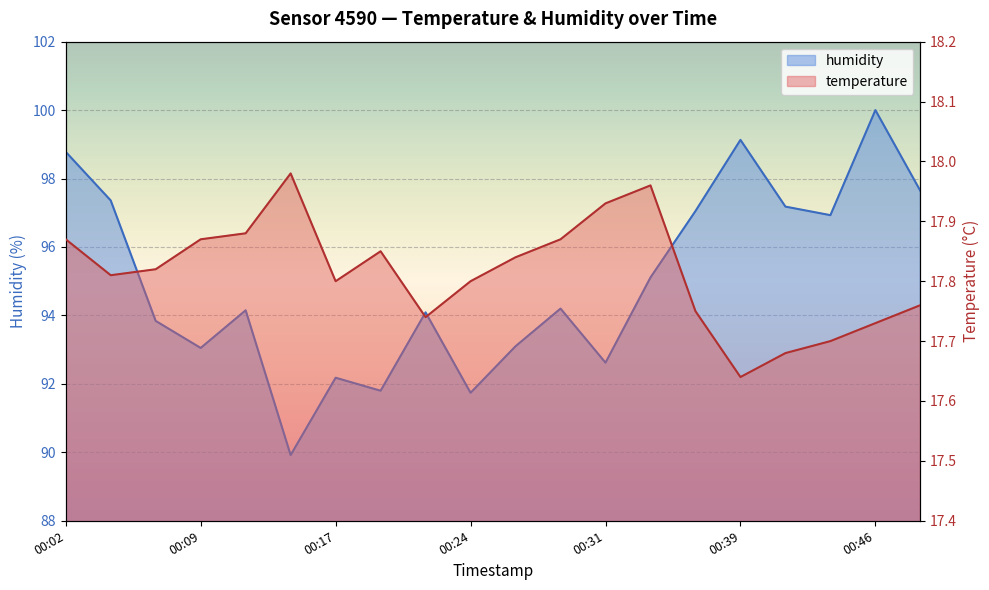

Reading left to right, list all the values displayed in this chart.

temperature: 17.9	17.8	17.8	17.9	17.9	18.0	17.8	17.9	17.7	17.8	17.8	17.9	17.9	18.0	17.8	17.6	17.7	17.7	17.7	17.8
humidity: 98.8	97.4	93.8	93.0	94.2	89.9	92.2	91.8	94.1	91.7	93.1	94.2	92.6	95.1	97.0	99.1	97.2	96.9	100.0	97.6